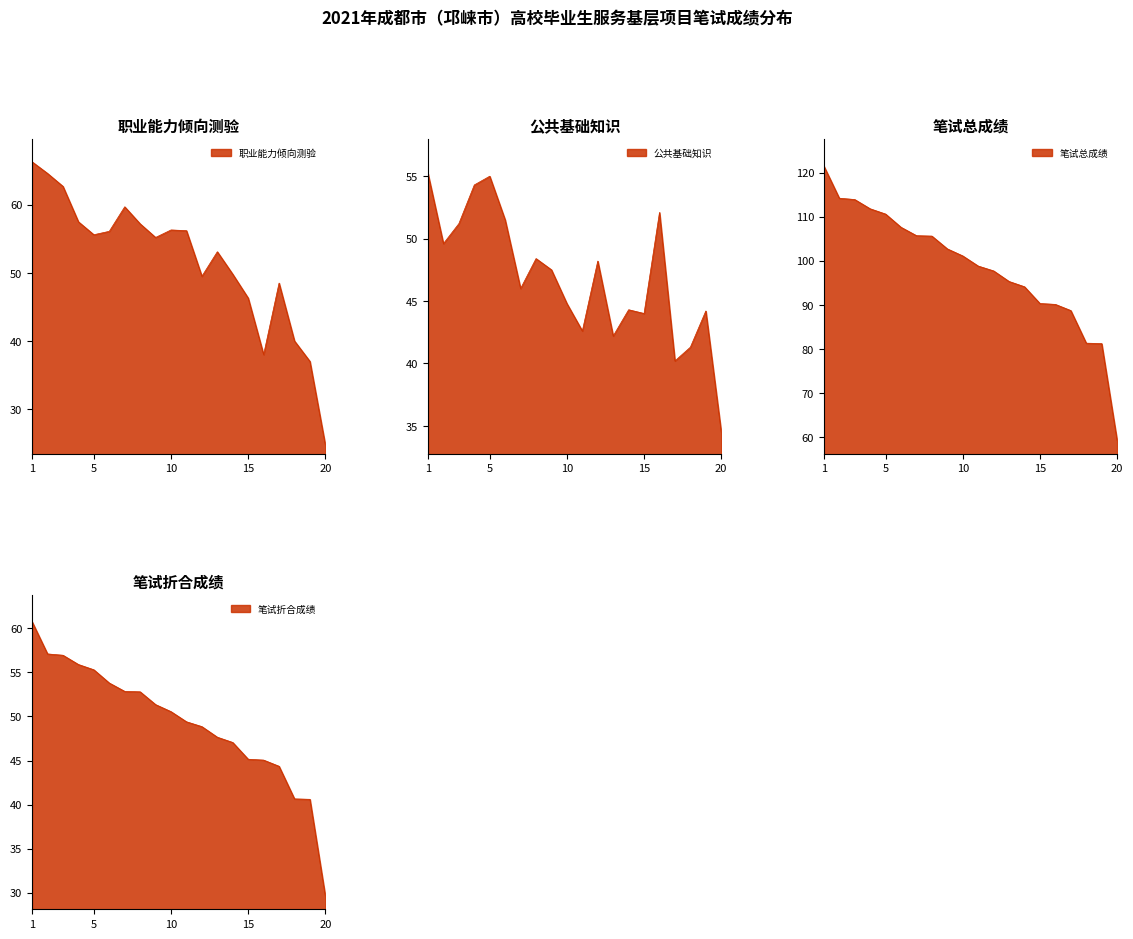

Between 王家琦 and 余庭红, which is larger?

余庭红